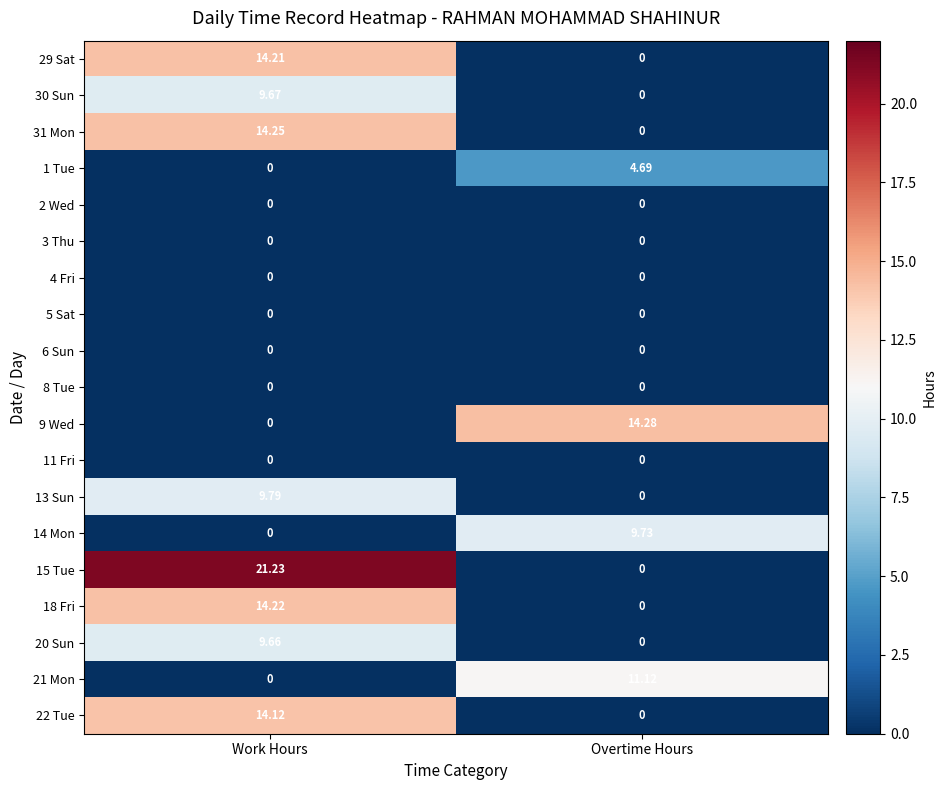

List the labels in order of 21 Mon value, largest first.

Overtime Hours, Work Hours